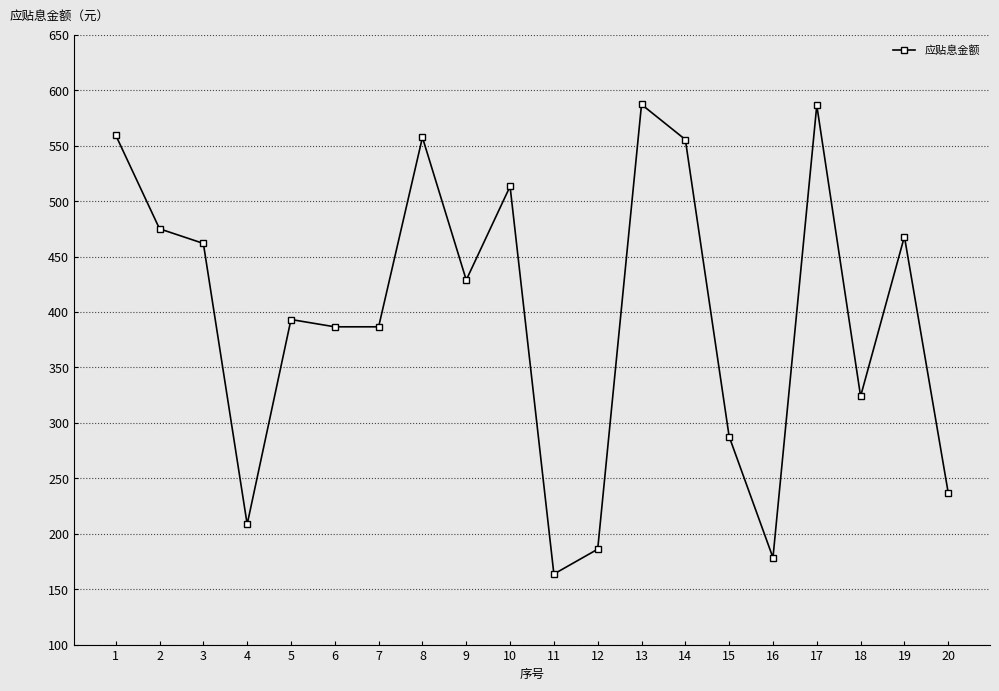

True or false: the data shows 285.0 at 11.

False